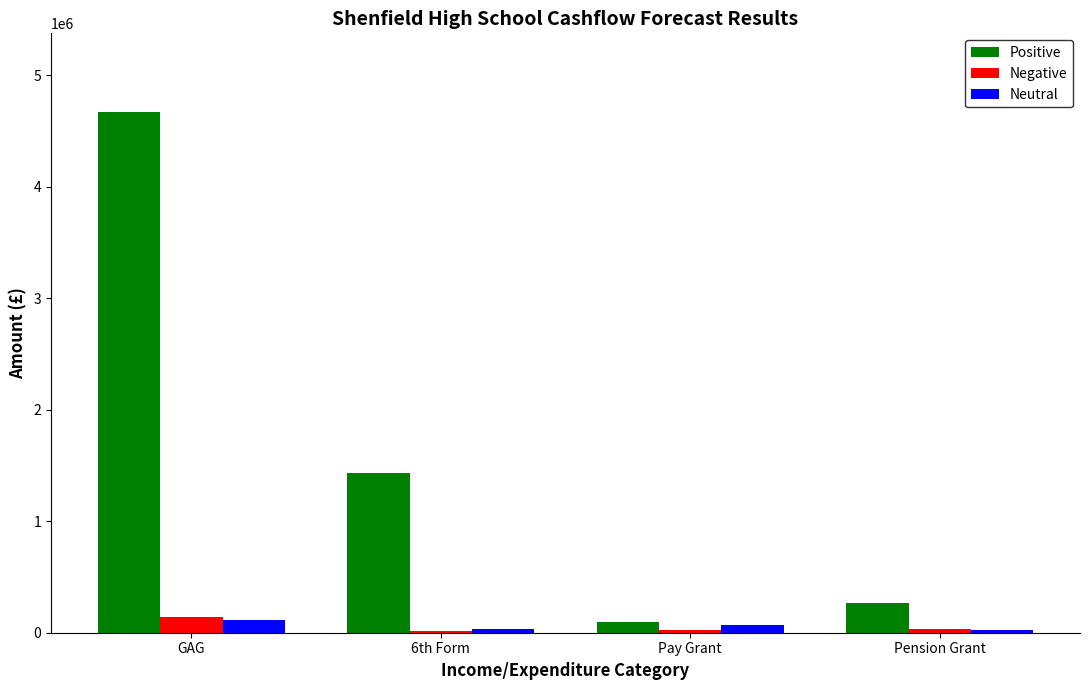

At how many categories does at least one series exceed 3692143?

1